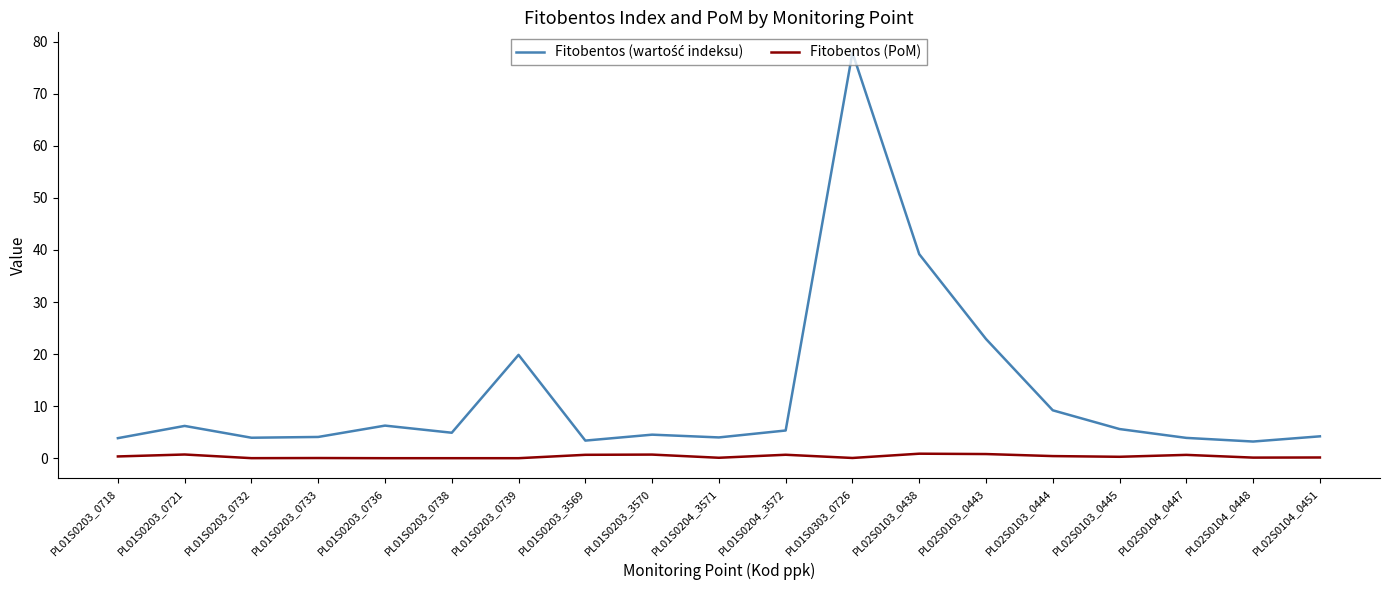

Is it true that Fitobentos (PoM) equals 0.7 at PL01S0204_3572?

True